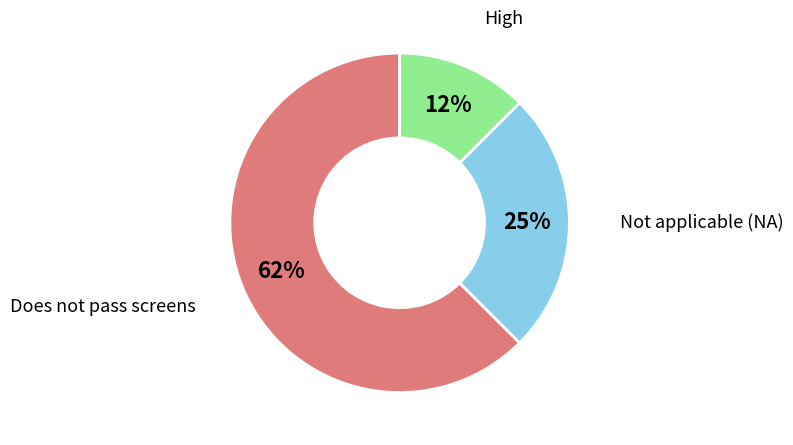

Between Does not pass screens and Not applicable (NA), which is larger?

Does not pass screens